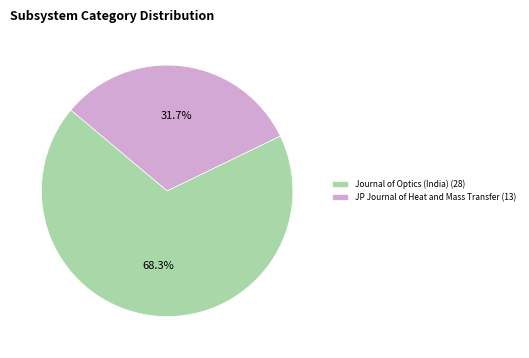

Approximately how many times larger is the value at JP Journal of Heat and Mass Transfer compared to Journal of Optics (India)?

0.5